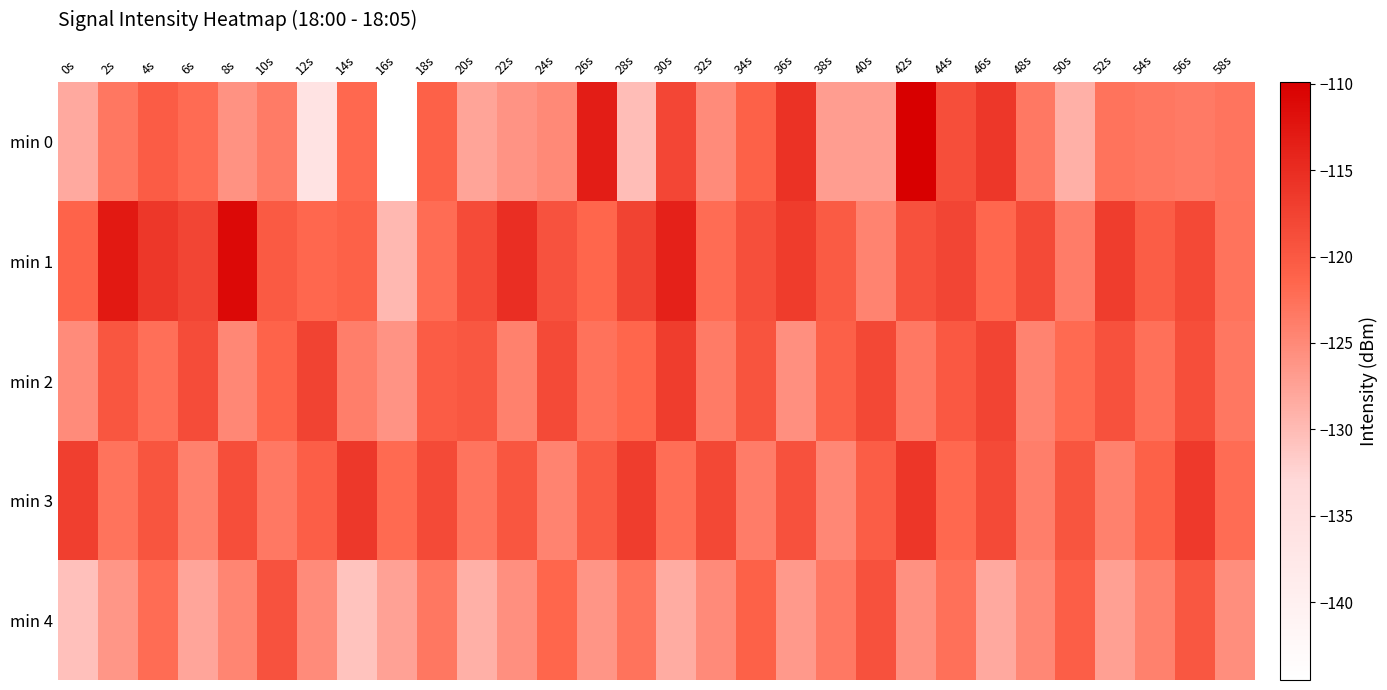

Between 36s and 40s, which is larger?

36s